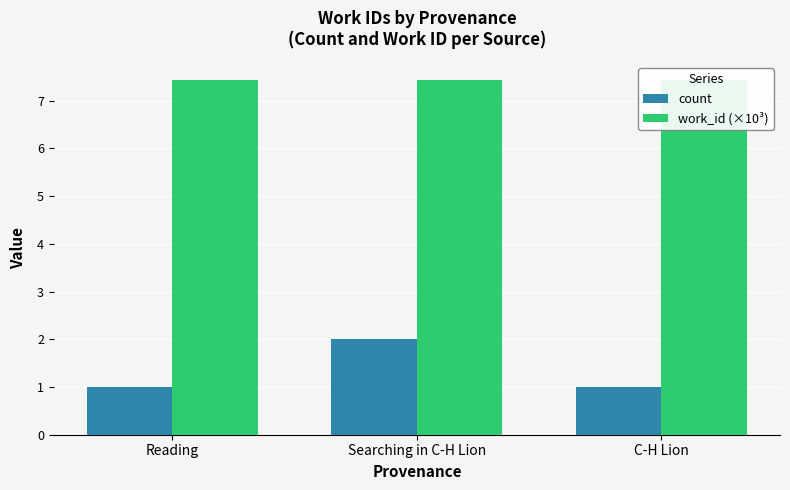

List the series in order of their peak value, lowest first.

count, work_id (×10³)